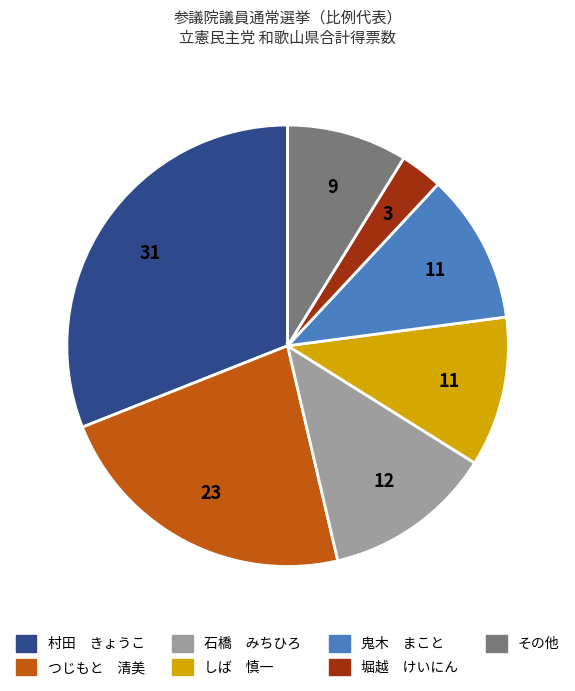

Is there a majority slice in this chart?

No